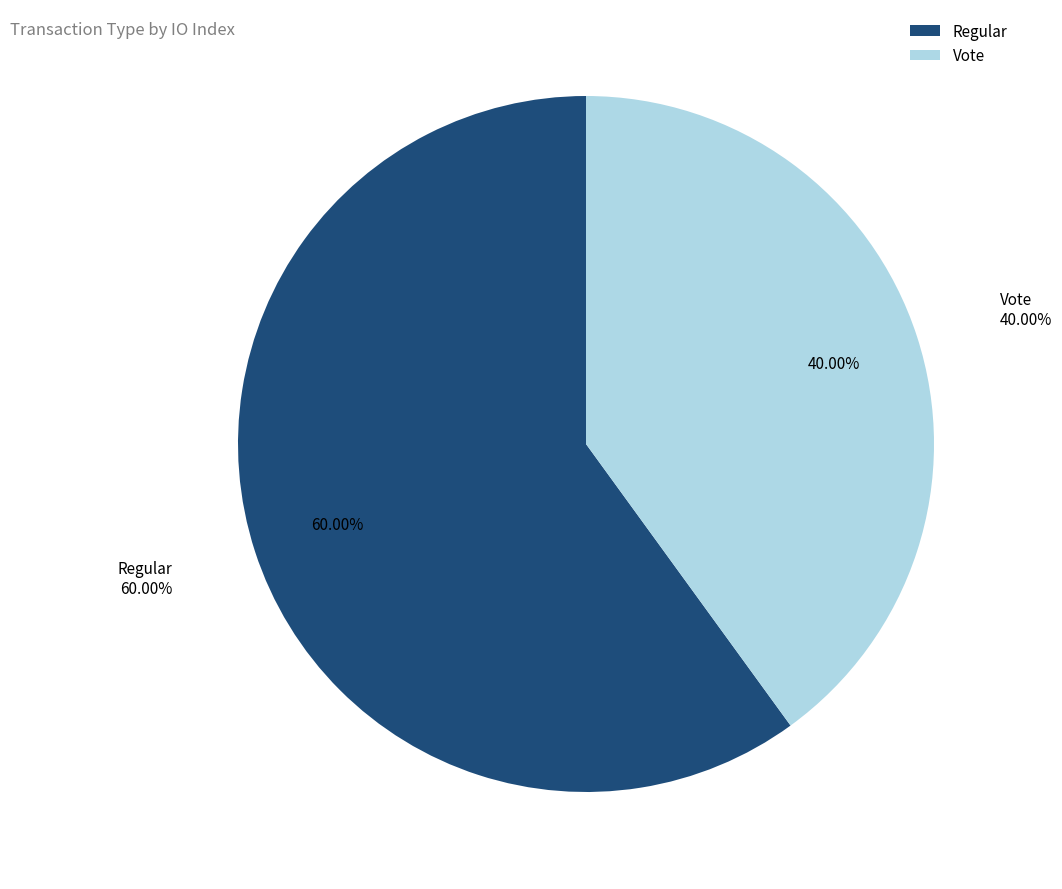

How many slices are in this pie chart?

2